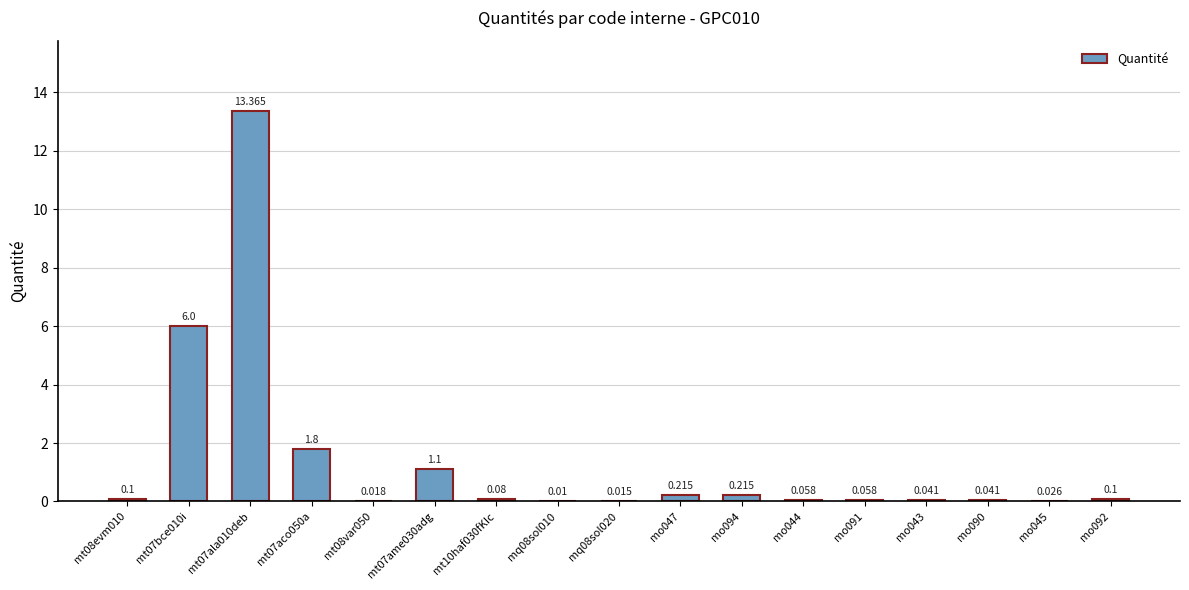

How many distinct data groups are displayed?

1